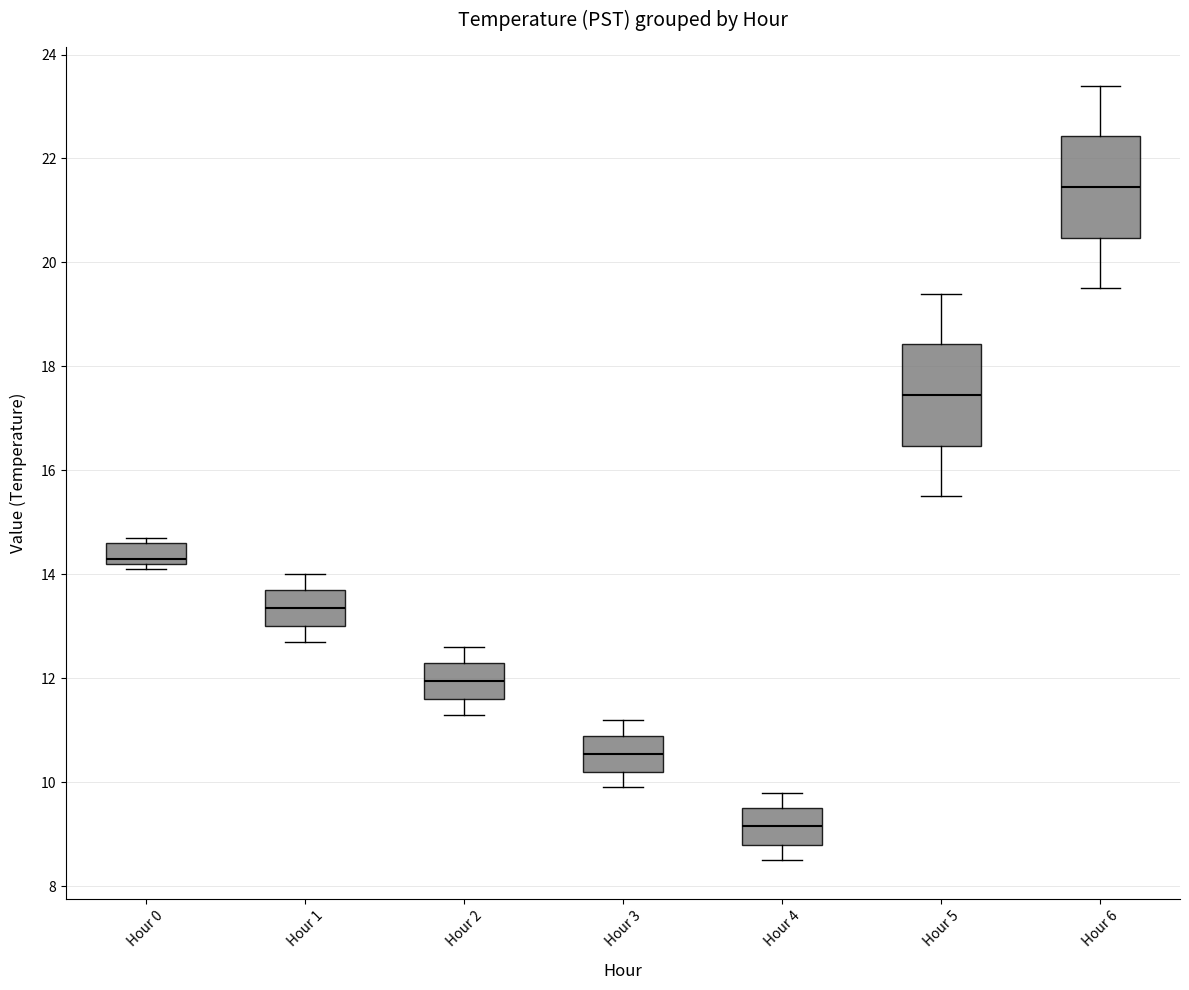

Reading left to right, read every box against the y-axis: the position of its median line, the range the box covers, and the ends of its whiskers. The values are not printed on the chart, so give them approximately, as read against the axis.

Hour 0: median 14.4, box 14.2 to 14.6, whiskers 14.2 (just below the box's lower edge) to 14.8
Hour 1: median 13.4, box 13.0 to 13.8, whiskers 12.8 to 14.0
Hour 2: median 12.0, box 11.6 to 12.4, whiskers 11.4 to 12.6
Hour 3: median 10.6, box 10.2 to 11.0, whiskers 10.0 to 11.2
Hour 4: median 9.2, box 8.8 to 9.6, whiskers 8.6 to 9.8
Hour 5: median 17.4, box 16.4 to 18.4, whiskers 15.6 to 19.4
Hour 6: median 21.4, box 20.4 to 22.4, whiskers 19.6 to 23.4